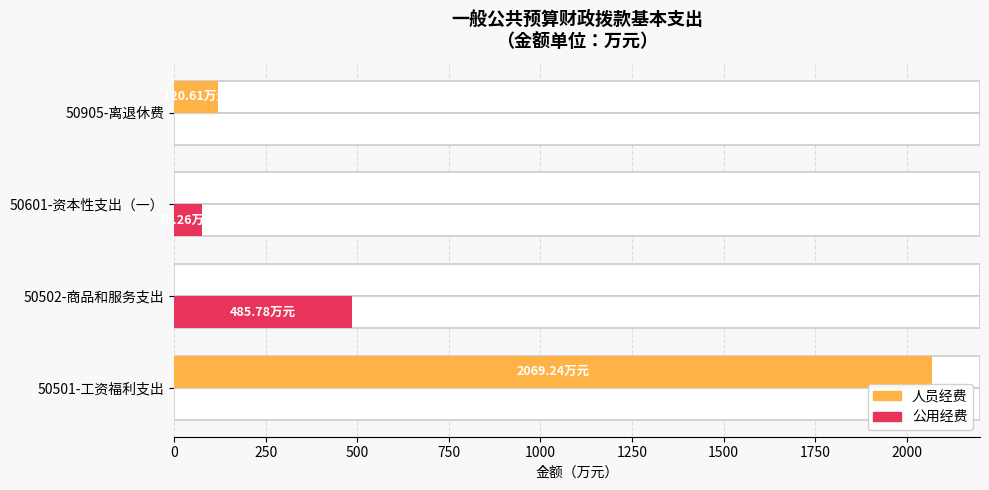

The value of 人员经费 at 50501-工资福利支出 is 2069.2. True or false?

True